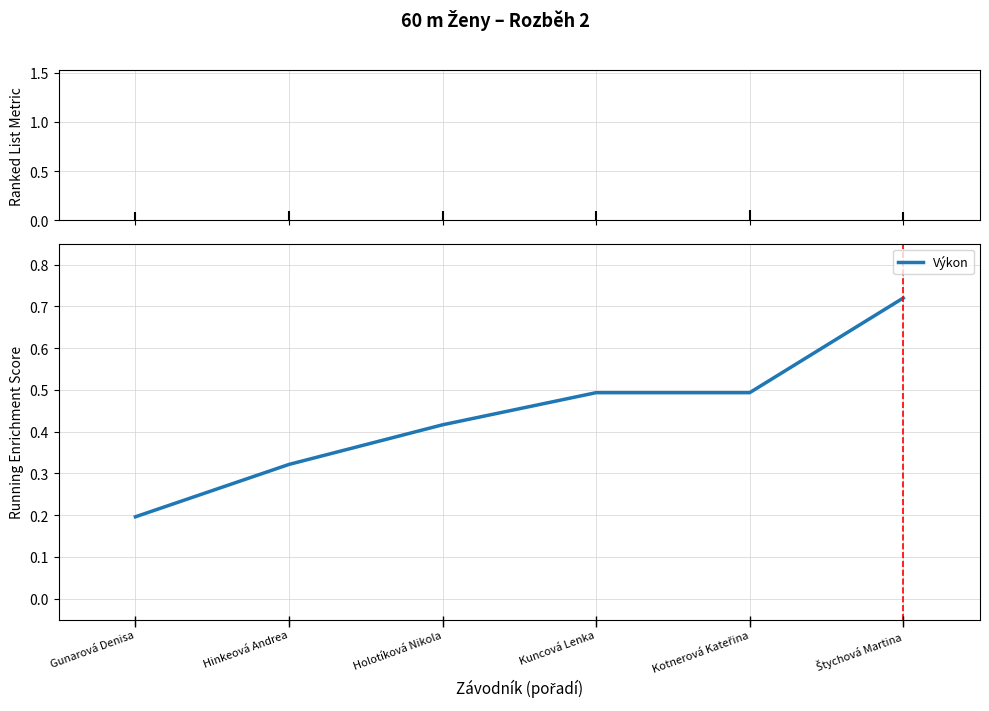

Is this an area chart (filled region under the line)?

No